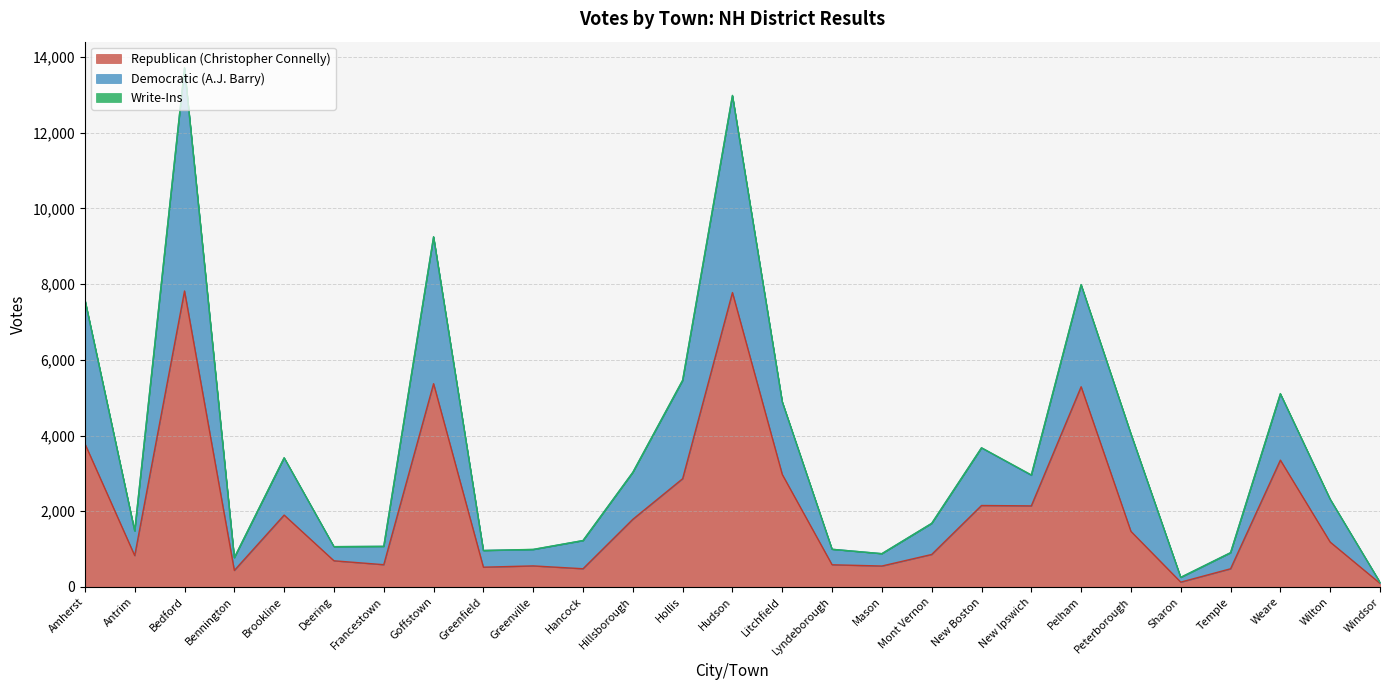

The value of Republican (Christopher Connelly) at Mont Vernon is 1380. True or false?

False